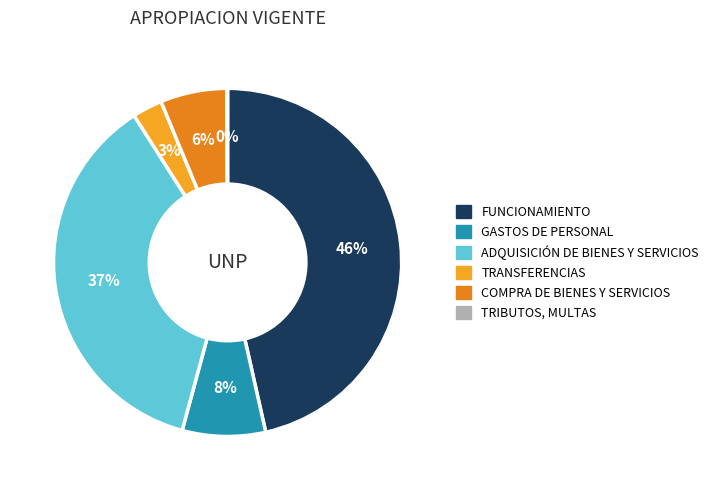

To the nearest percent, what is the average slice percentage?

17%